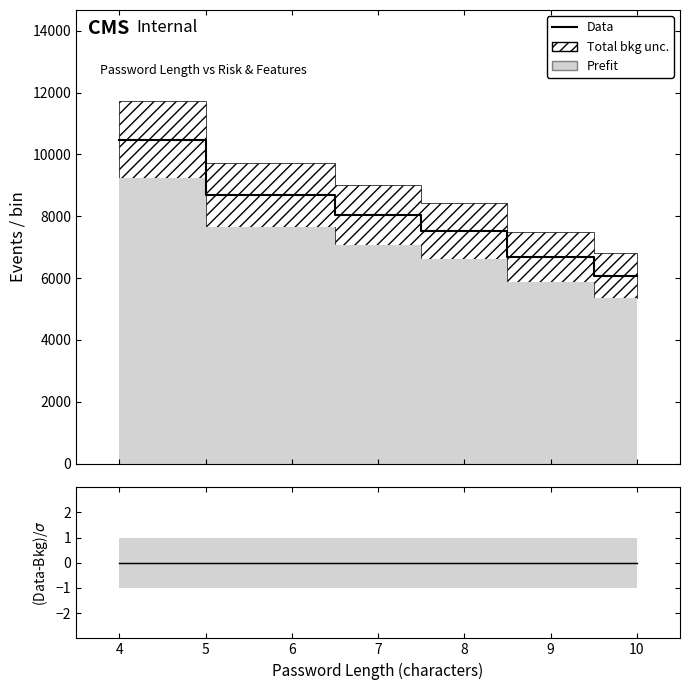

What is the change in value from 4 to 9?

-3804.0